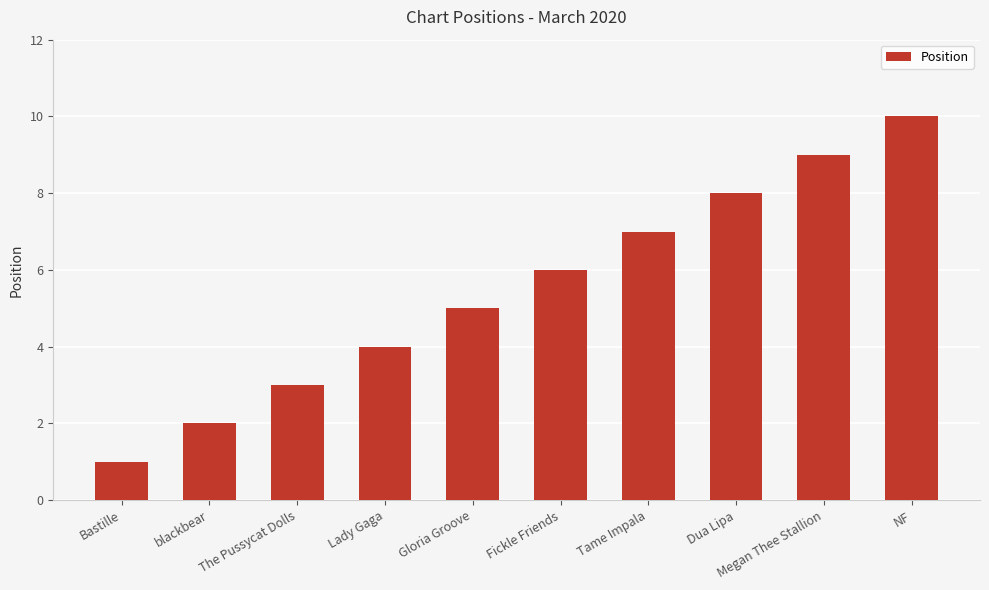

How many data points does each series have?

10